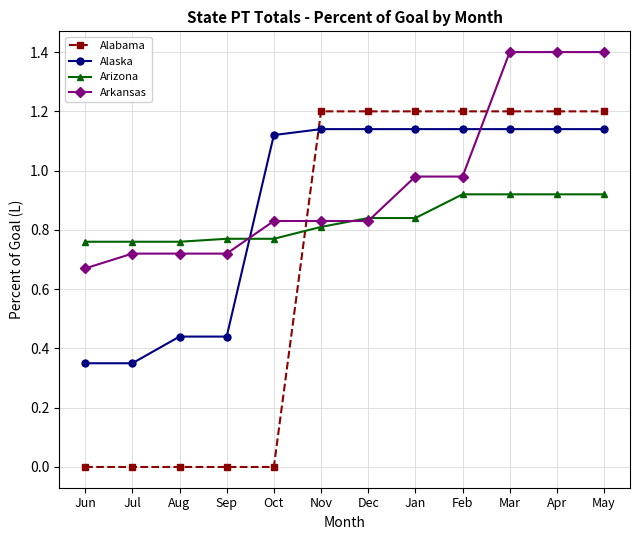

Which series has the widest spread of values?

Alabama